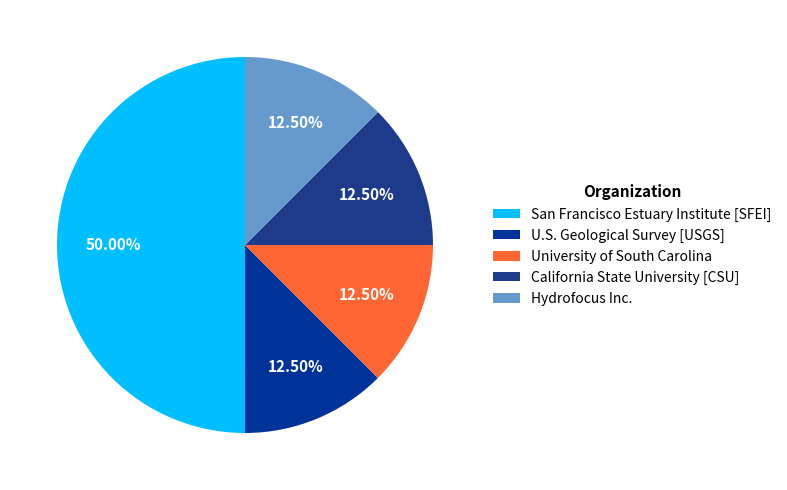

Is there a majority slice in this chart?

No